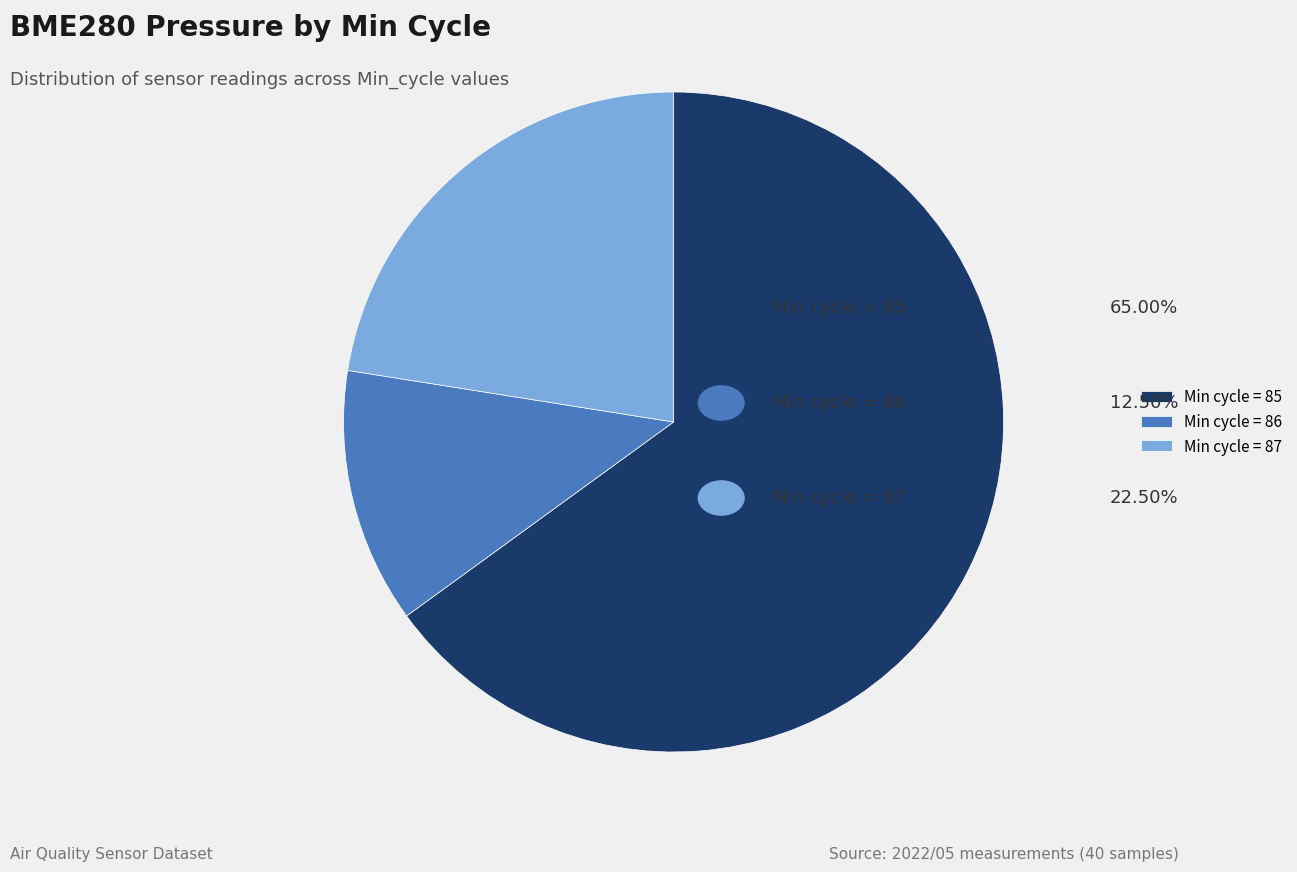

Which slice is the smallest?

Min cycle = 86